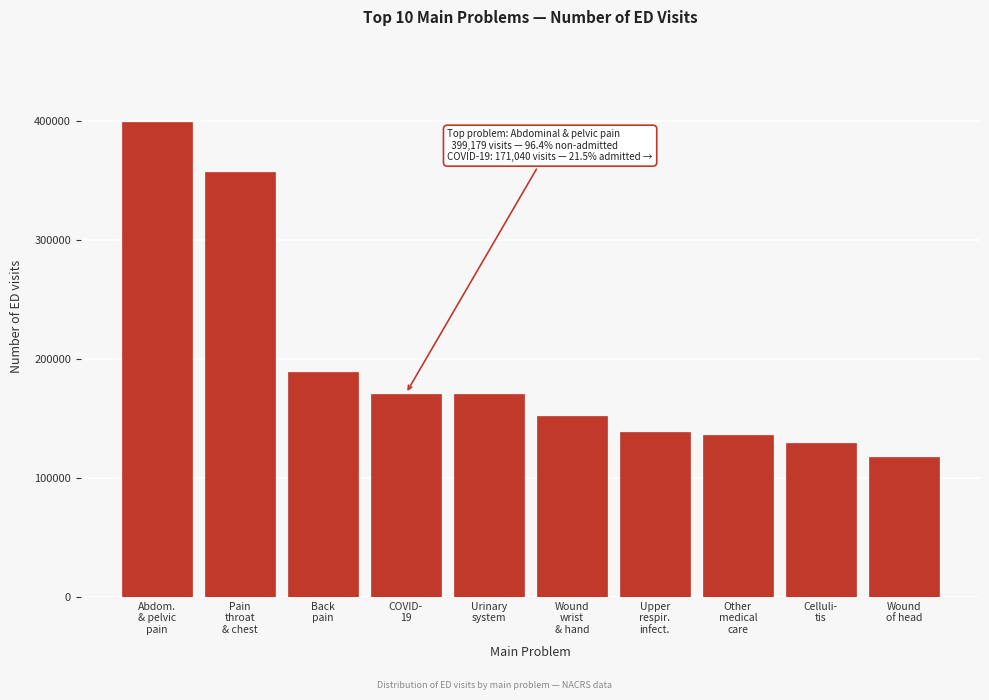

What is the smallest value displayed?

117753